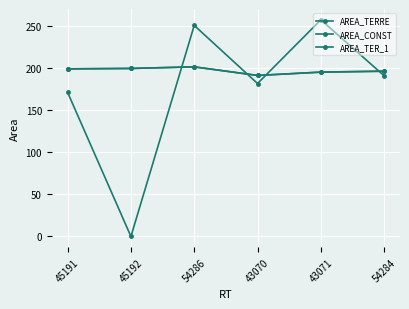

Rank the categories by AREA_TERRE value from highest to lowest.

54286, 45192, 45191, 54284, 43071, 43070